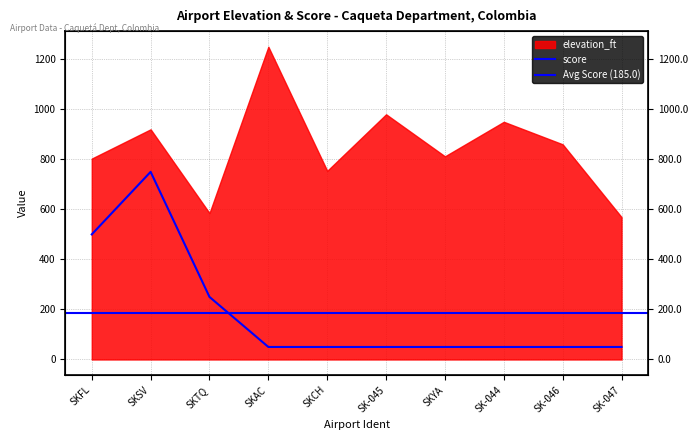

List the labels in order of value, smallest first.

SKAC, SKCH, SK-045, SKYA, SK-044, SK-046, SK-047, SKTQ, SKFL, SKSV